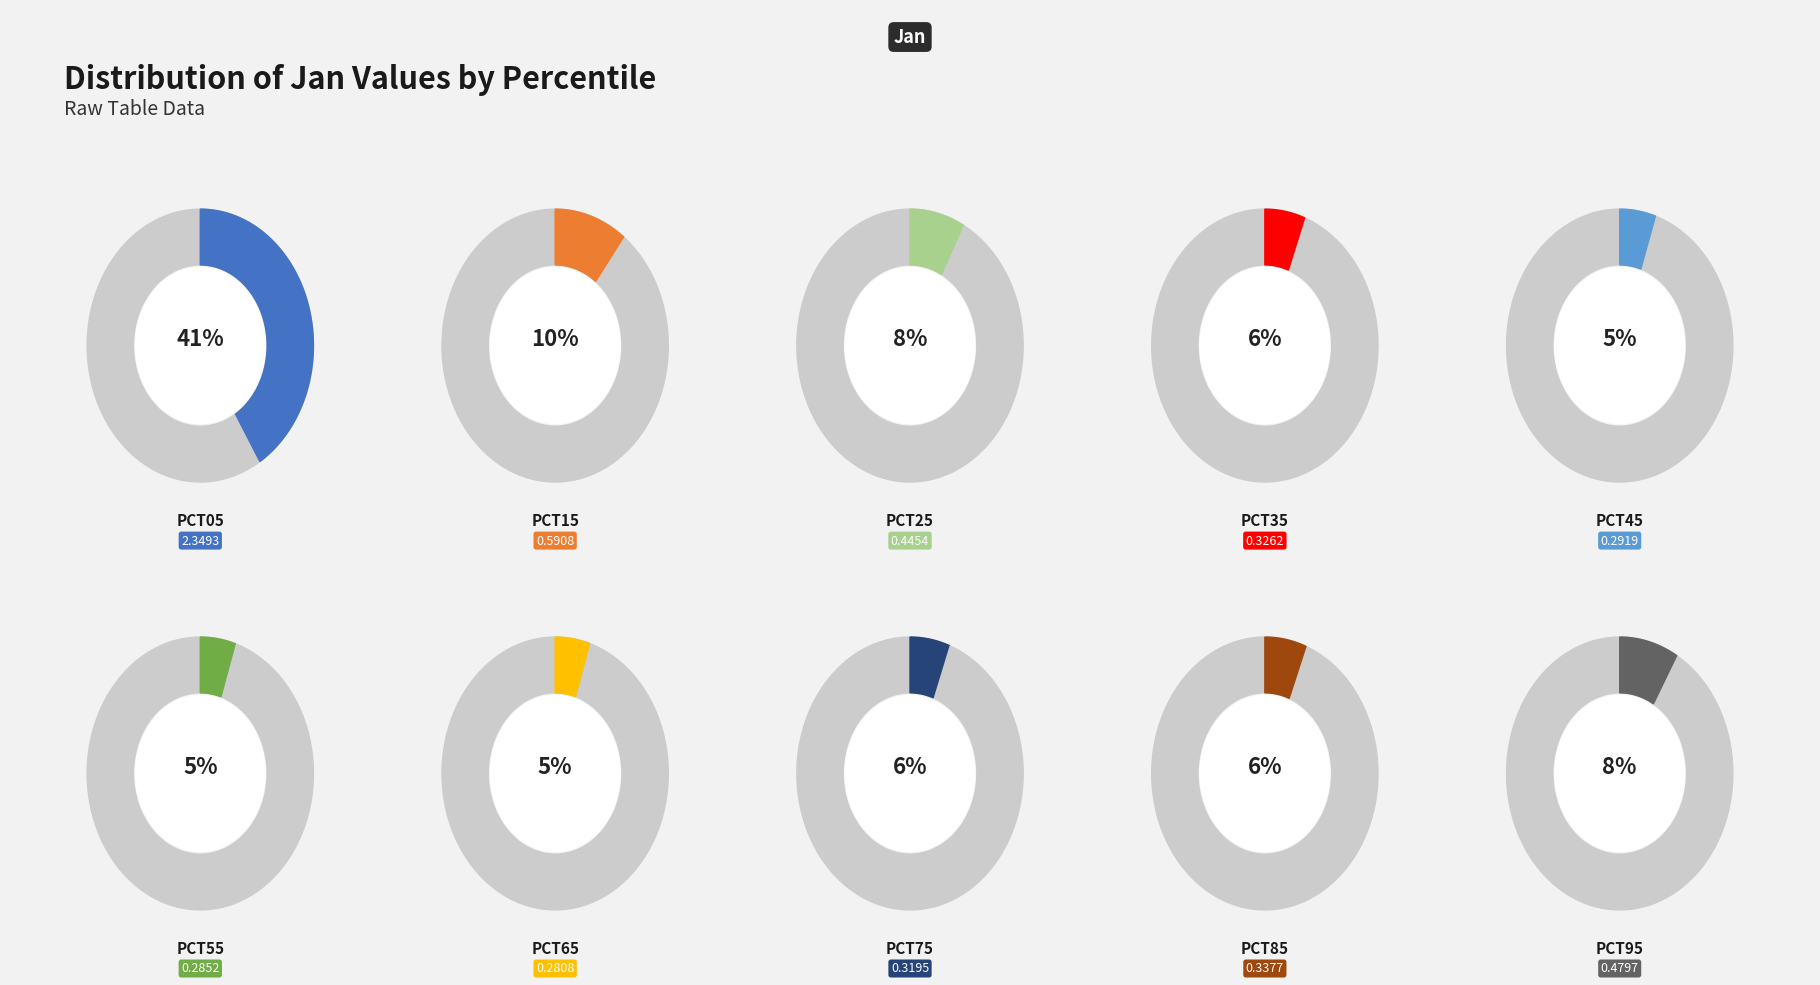

Combined, do pct95 and pct15 account for over 50%?

No